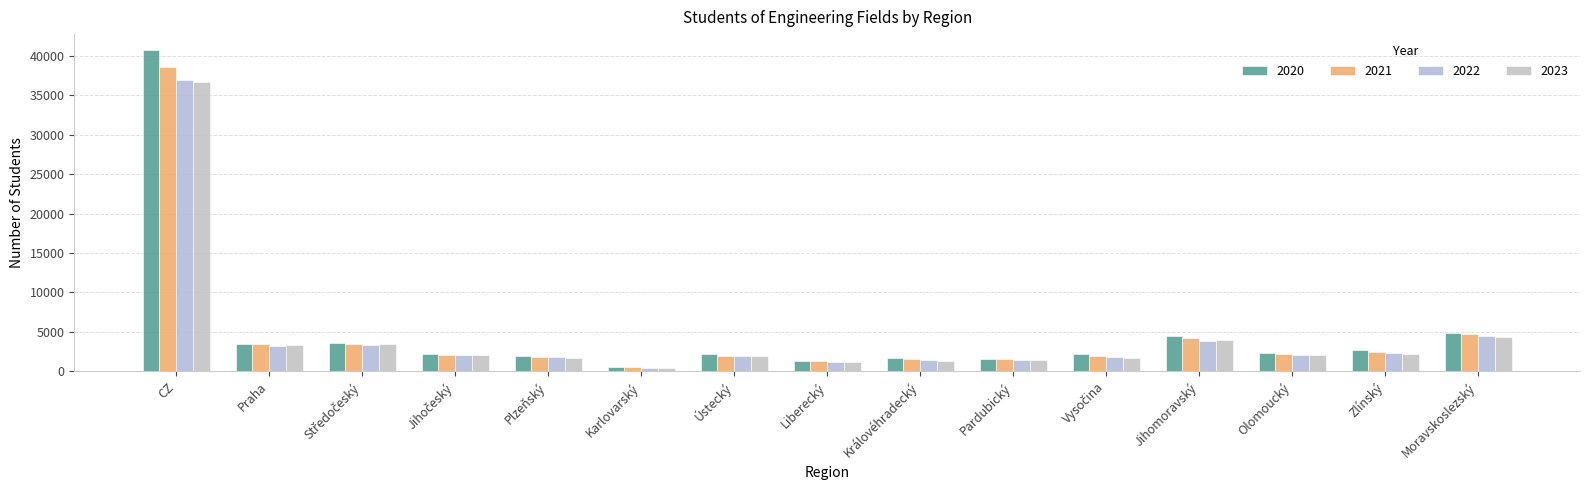

What is the difference between the maximum and minimum values in the 2022 series?

36515